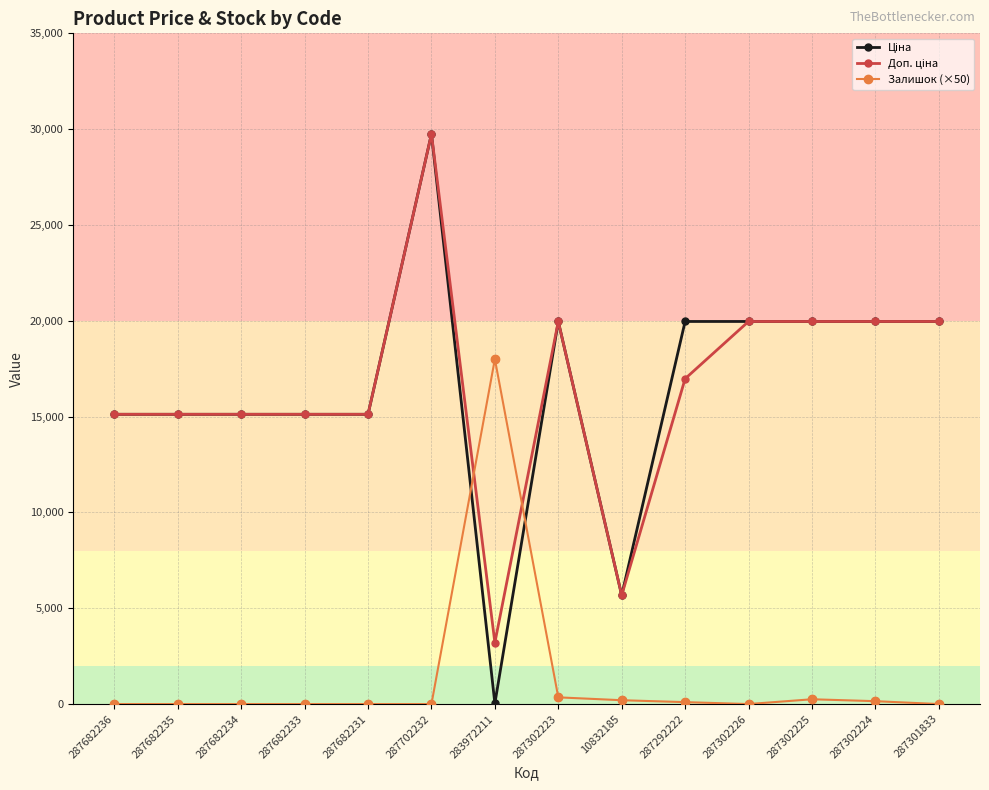

What is the total value across all series at 287302226?

39928.3